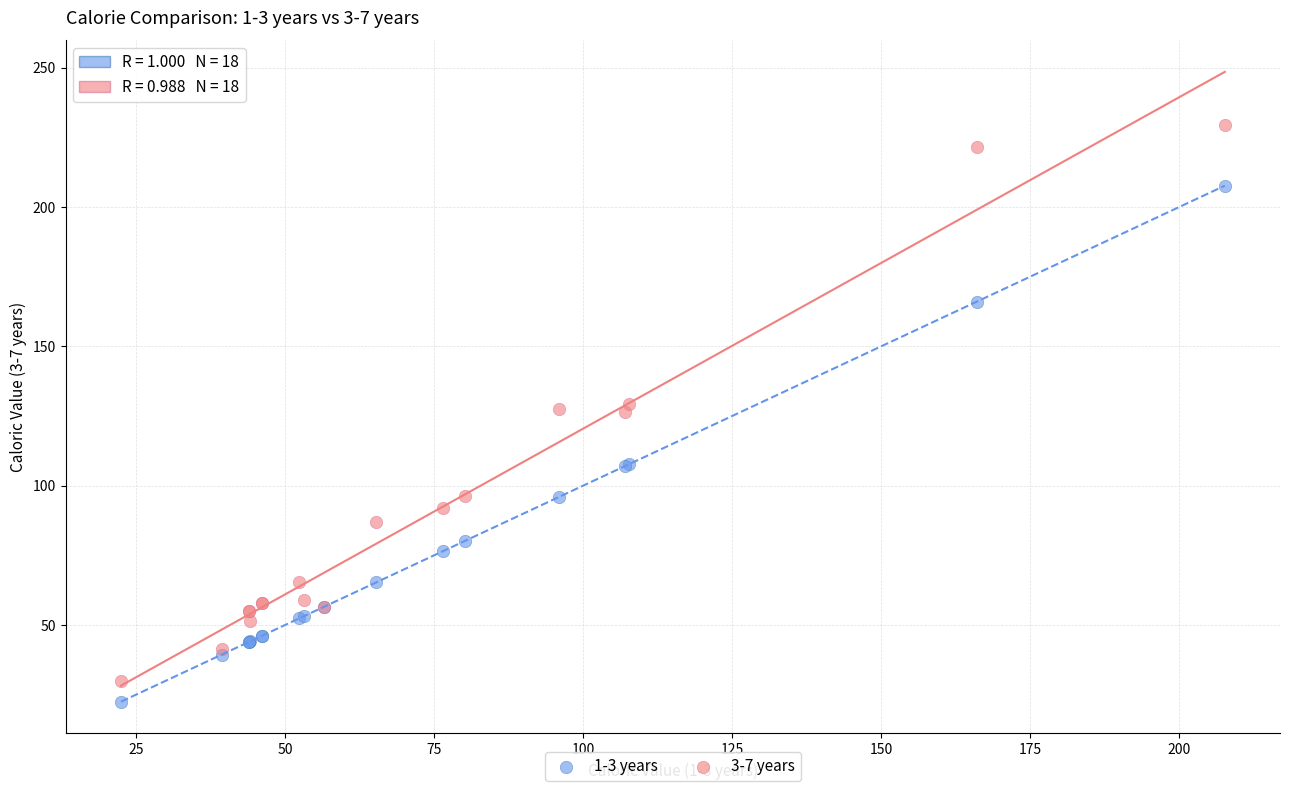

What is the X range (max minus min) for the scatter plot?

185.1